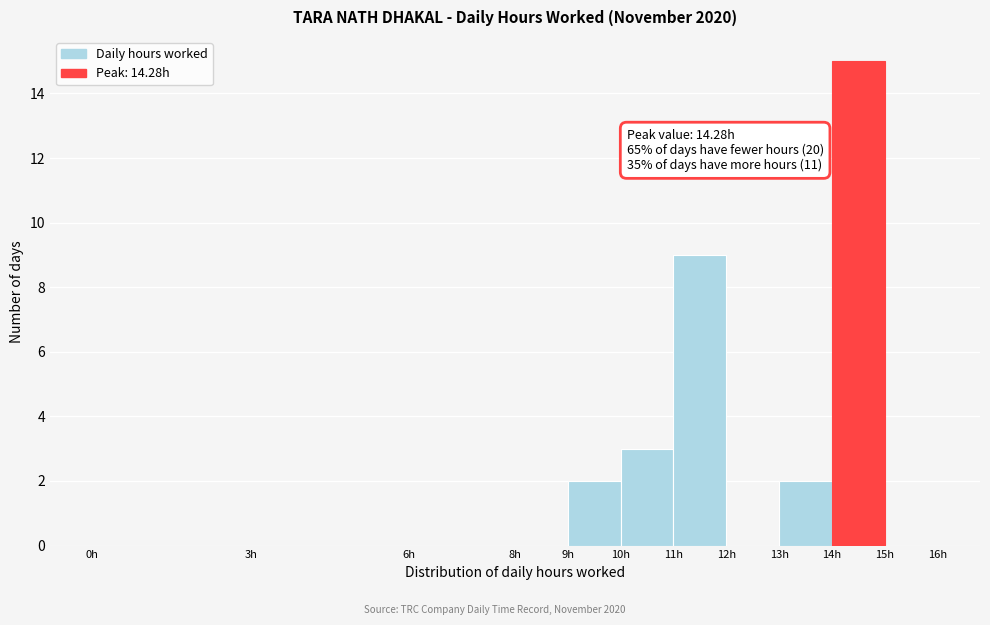

Over which range of the x-axis is the bar tallest?

14 to 15